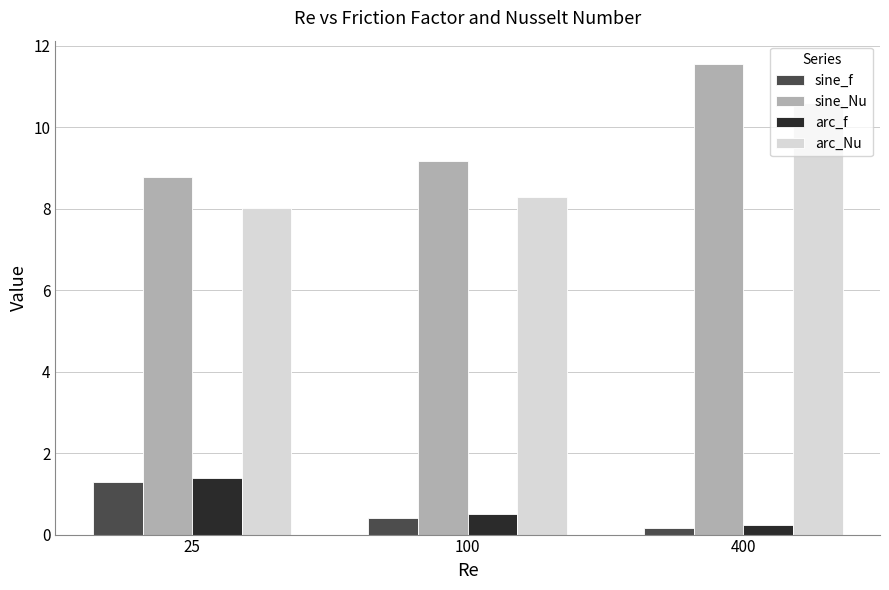

What is the average value of the sine_f series?

0.6